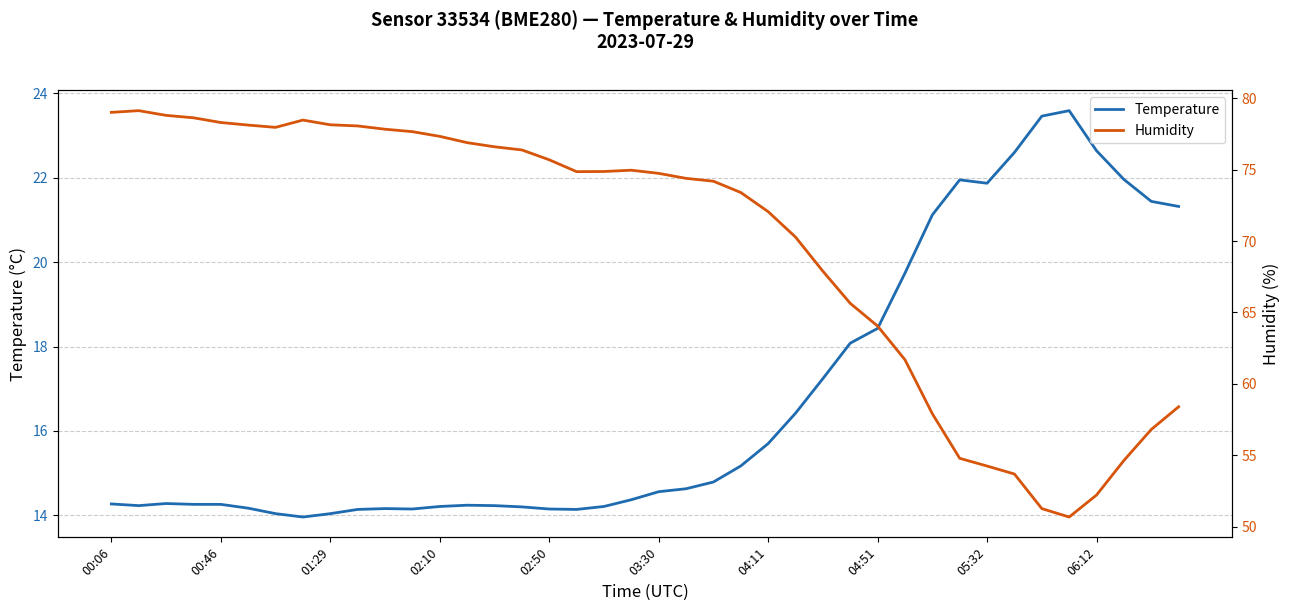

True or false: Temperature has a value of 18.4 at 04:51.

True